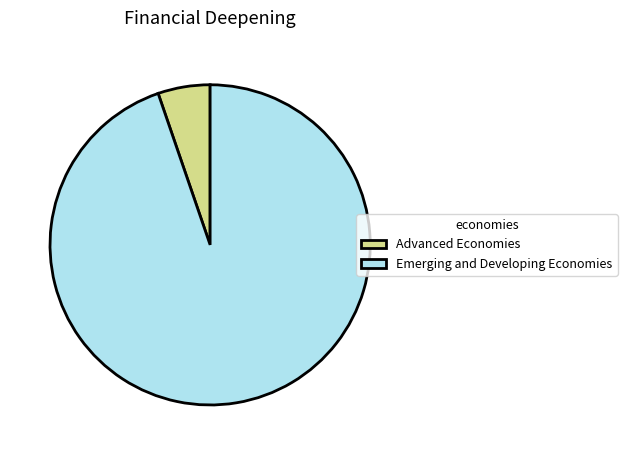

True or false: Advanced Economies accounts for 5% of the total.

True